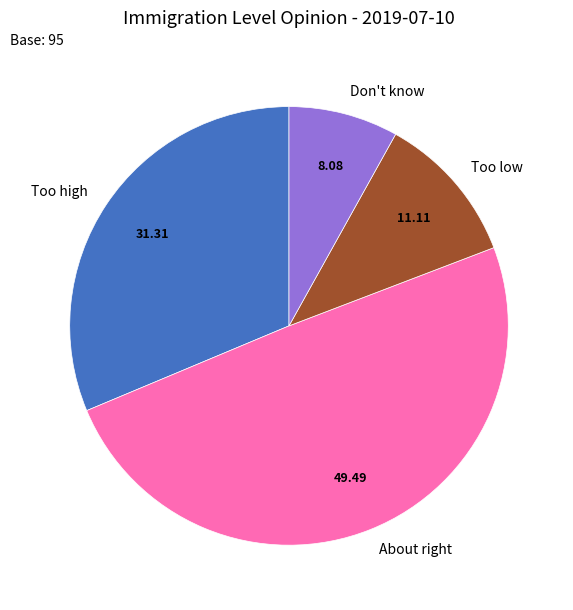

Does Too high represent more than half of the total?

No